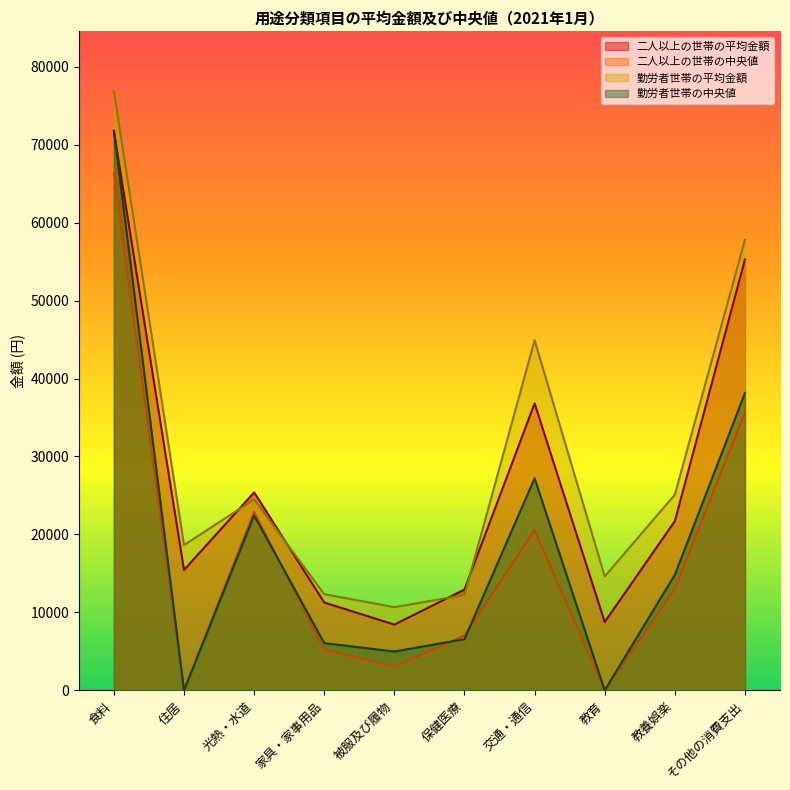

The 勤労者世帯の中央値 series shows 71794 at 食料. True or false?

True